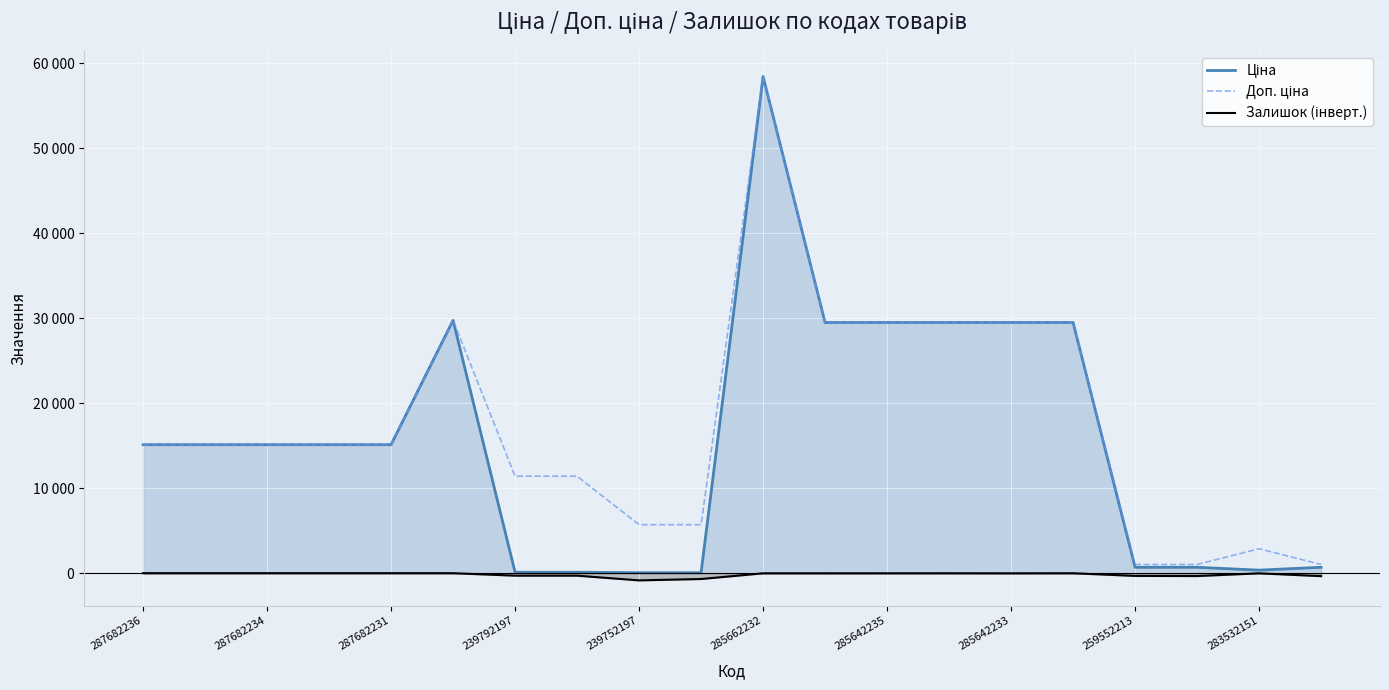

At which label is Залишок (інверт.) closest to -422?

19